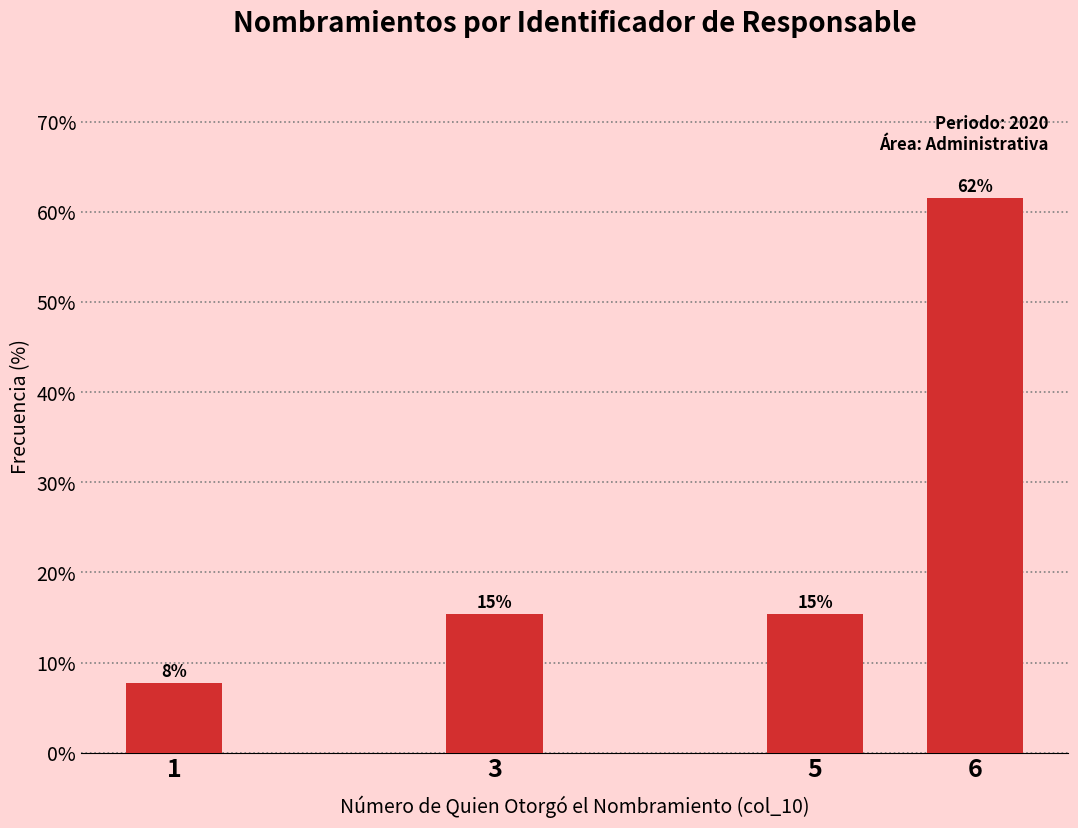

Are the bars horizontal?

No